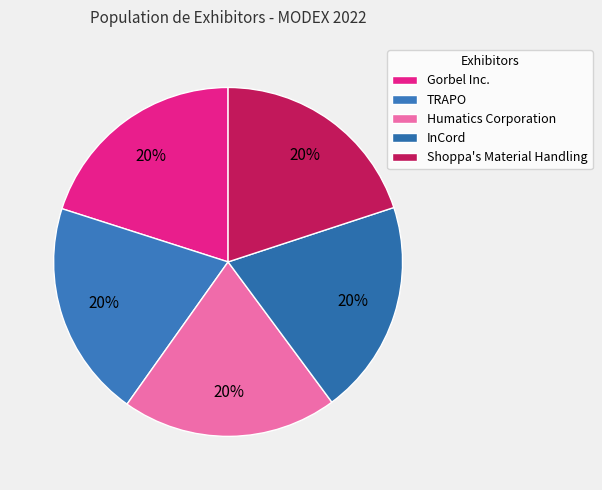

To the nearest percent, what is the combined percentage of Gorbel Inc. and Humatics Corporation?

40%